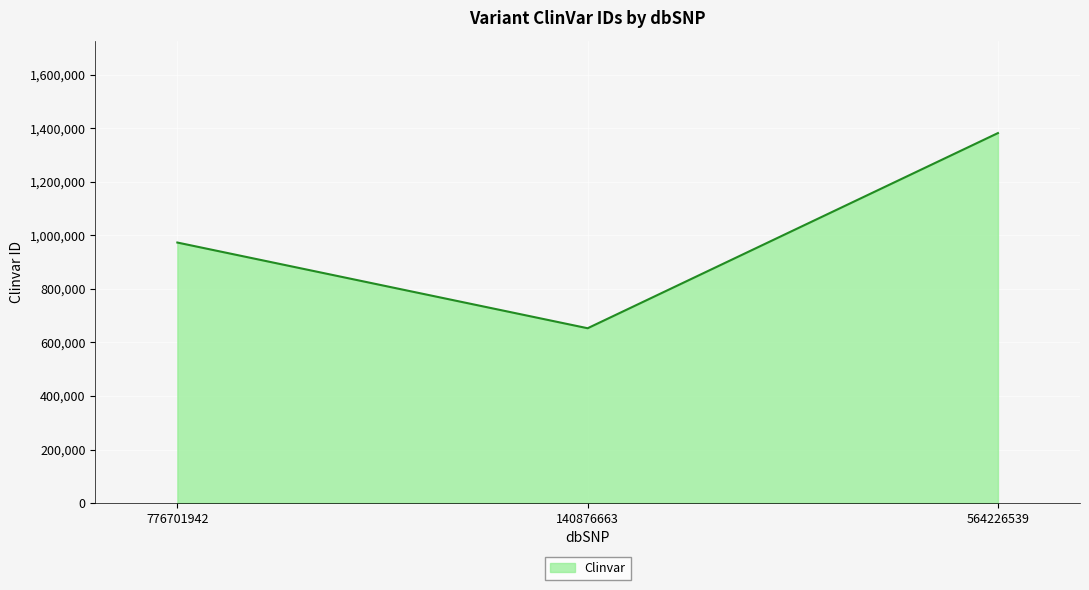

Is it true that the value at 140876663 is 653293?

True